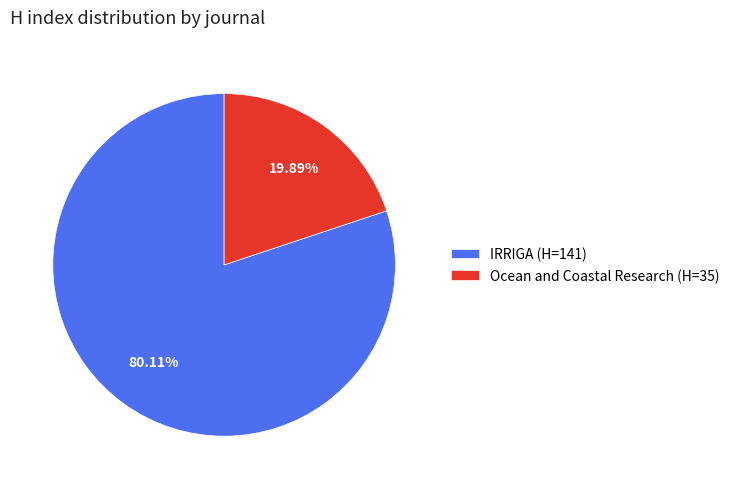

Approximately how many times larger is the value at IRRIGA compared to Ocean and Coastal Research?

4.0